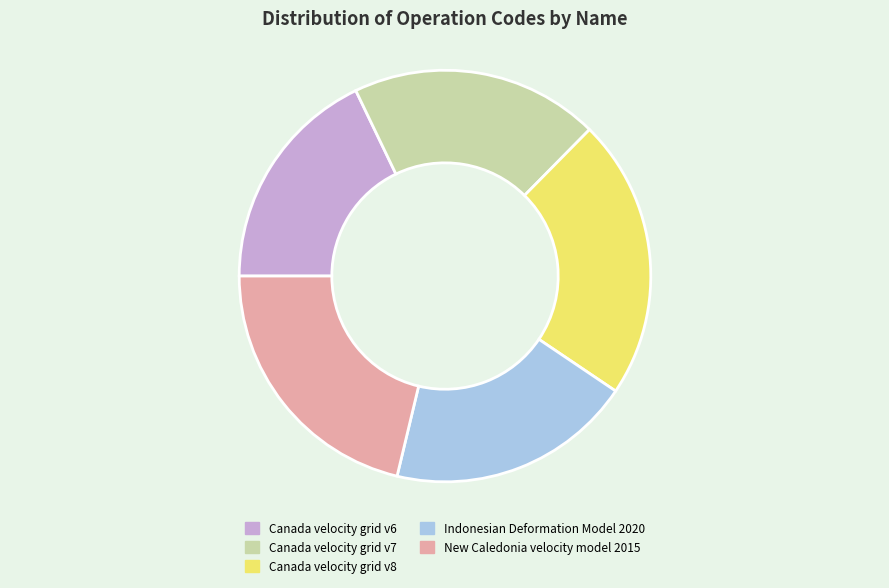

Between Indonesian Deformation Model 2020 and New Caledonia velocity model 2015, which is larger?

New Caledonia velocity model 2015